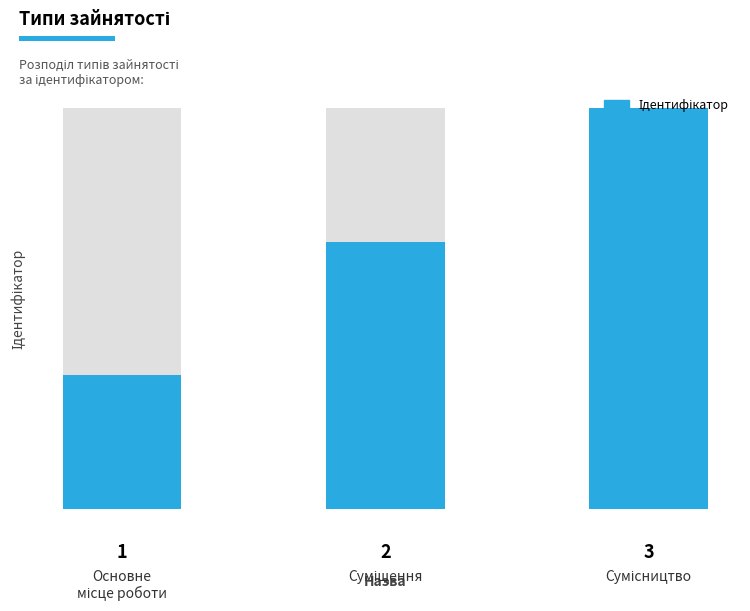

Between 2 and 1, which is larger?

2